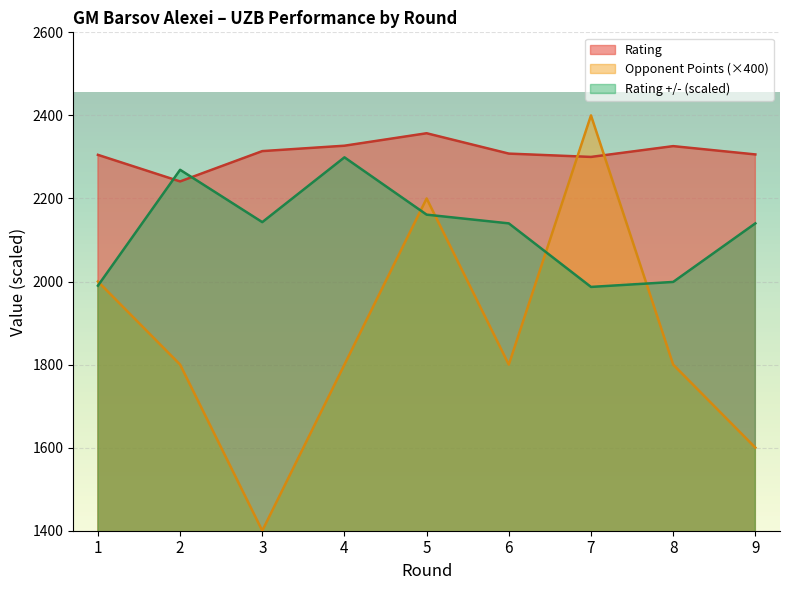

List the series in order of their peak value, highest first.

Opponent Points (×400), Rating, Rating +/- (scaled)